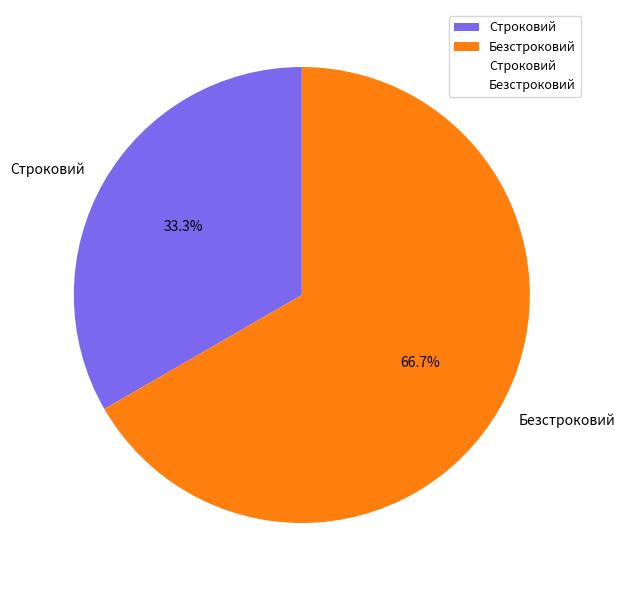

To the nearest percent, what is the difference between the largest and smallest slice percentages?

33%